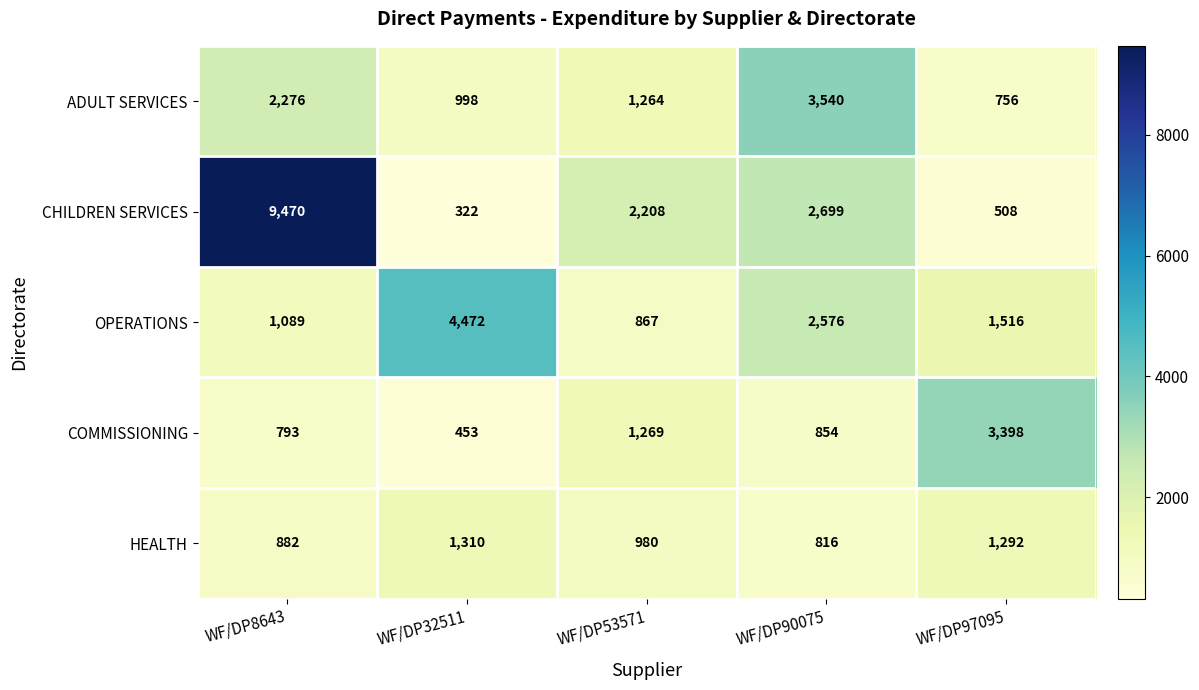

Reading left to right, list all the values displayed in this chart.

ADULT SERVICES: WF/DP8643=2276	WF/DP32511=998	WF/DP53571=1264	WF/DP90075=3540	WF/DP97095=756
CHILDREN SERVICES: WF/DP8643=9470	WF/DP32511=322	WF/DP53571=2208	WF/DP90075=2699	WF/DP97095=508
OPERATIONS: WF/DP8643=1089	WF/DP32511=4472	WF/DP53571=867	WF/DP90075=2576	WF/DP97095=1516
COMMISSIONING: WF/DP8643=793	WF/DP32511=453	WF/DP53571=1269	WF/DP90075=854	WF/DP97095=3398
HEALTH: WF/DP8643=882	WF/DP32511=1310	WF/DP53571=980	WF/DP90075=816	WF/DP97095=1292